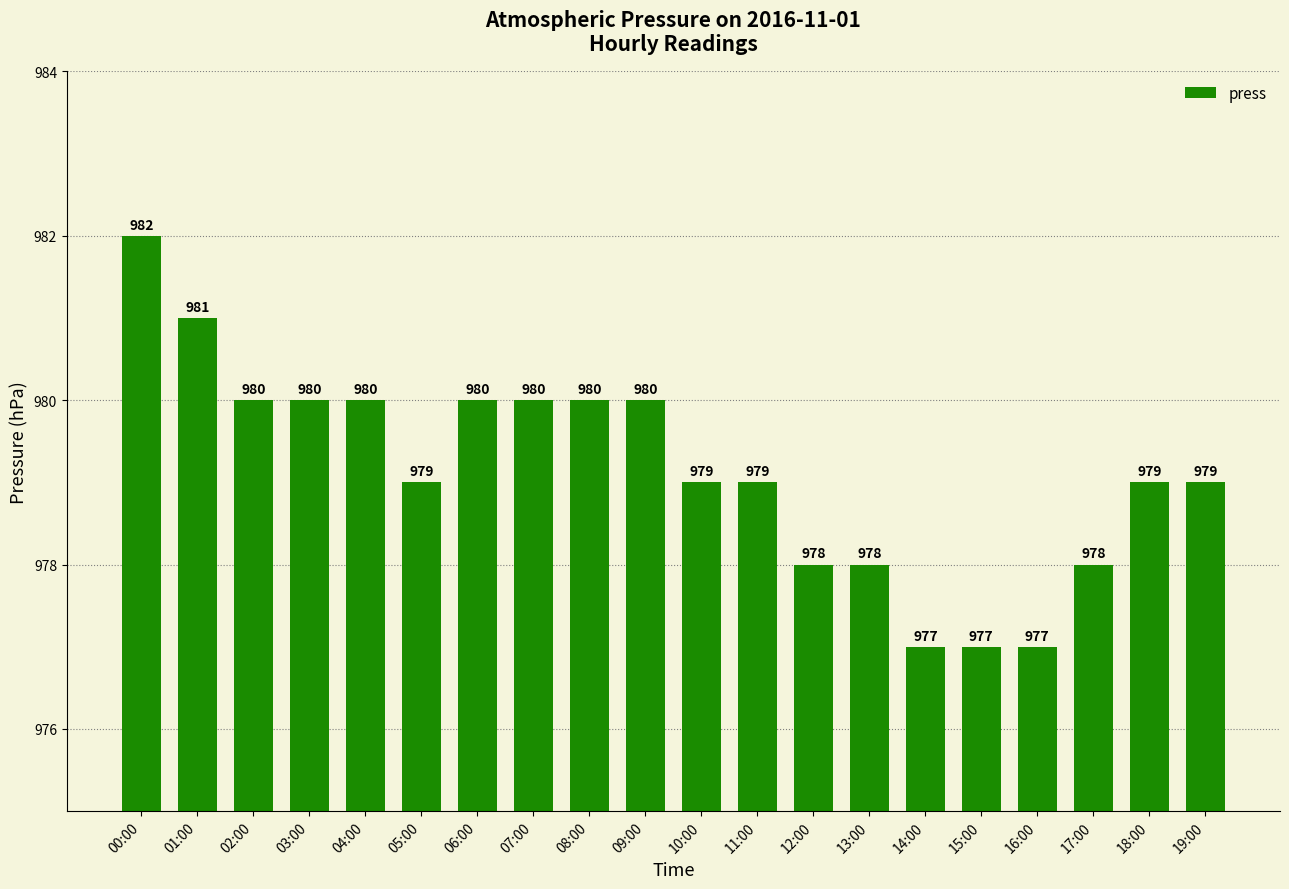

The value at 02:00 is 1449. True or false?

False